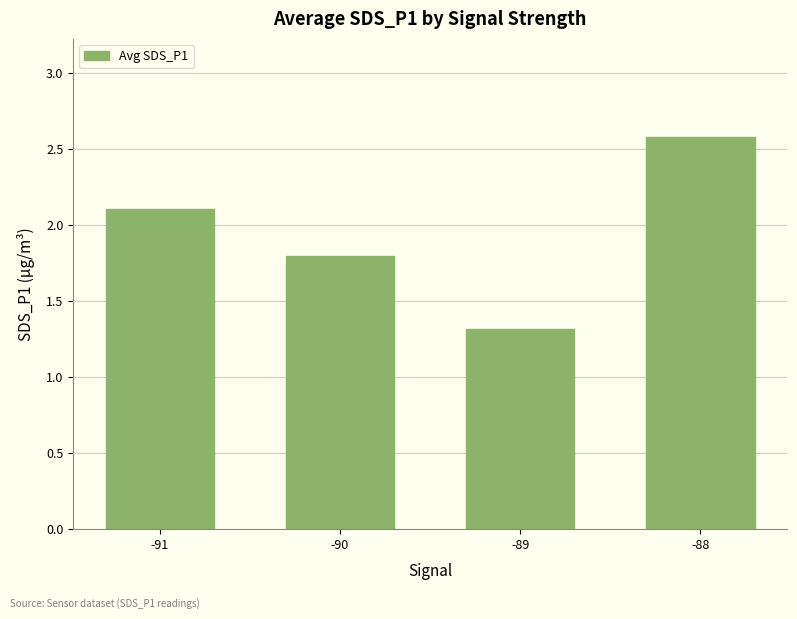

Which has a higher value, -91 or -90?

-91